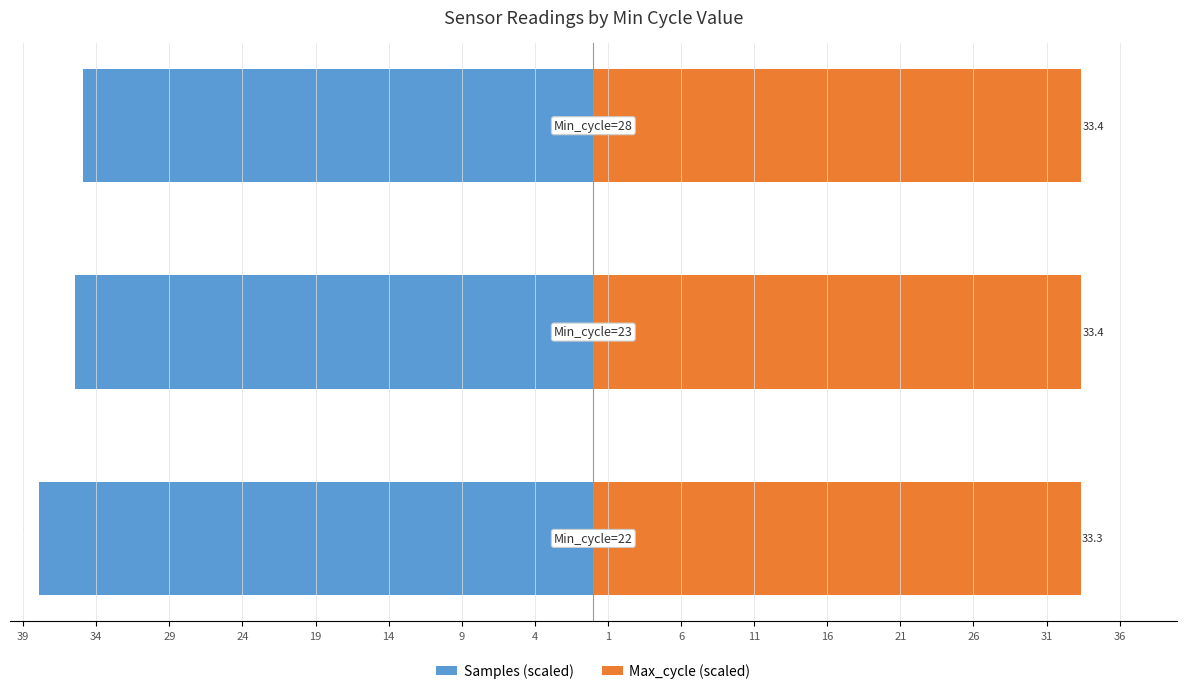

How many bars are there in each group?

2